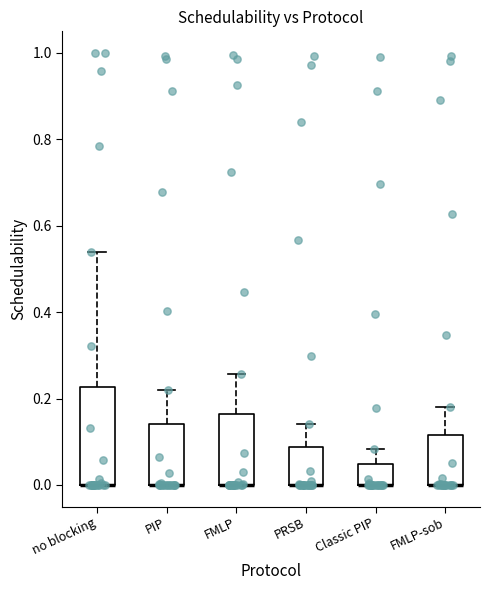

Comparing the boxes themselves (not the whiskers), which one is the tallest?

no blocking